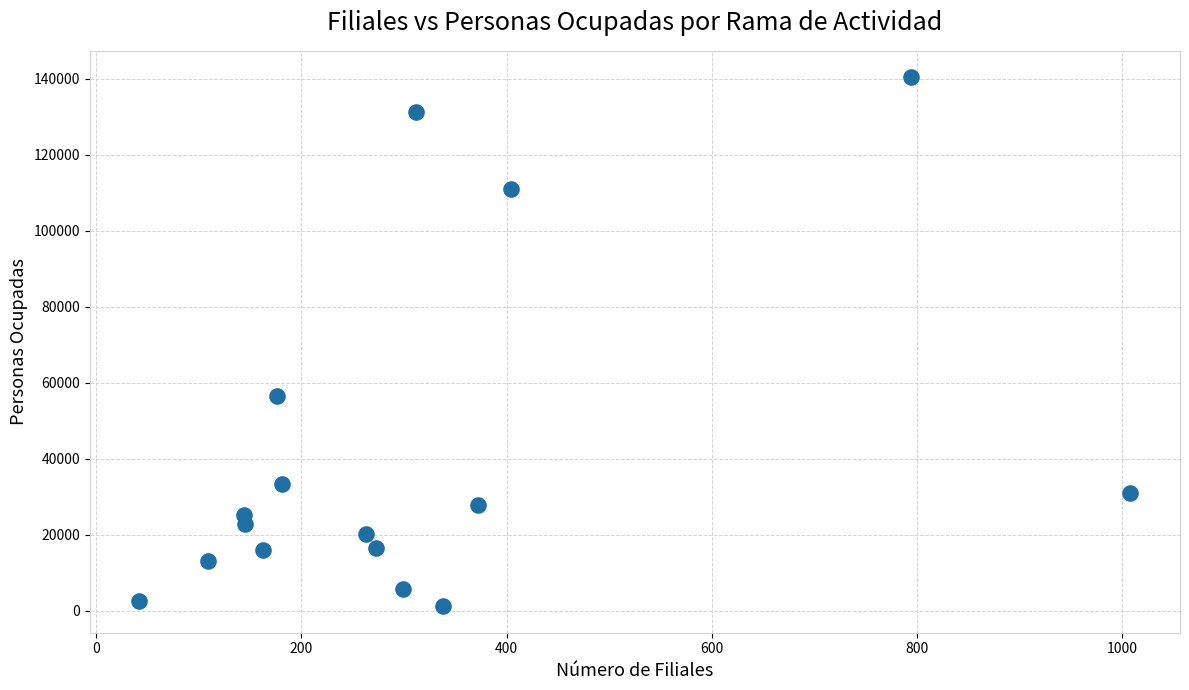

What Y value in the scatter plot is closest to 70819?

56628